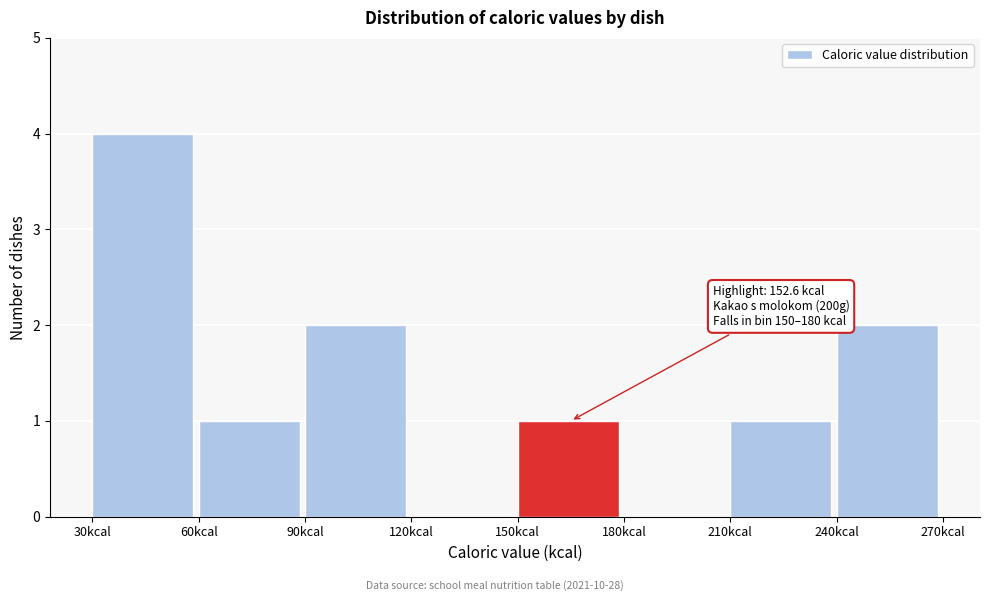

Which range on the x-axis has the tallest bar?

30 to 60